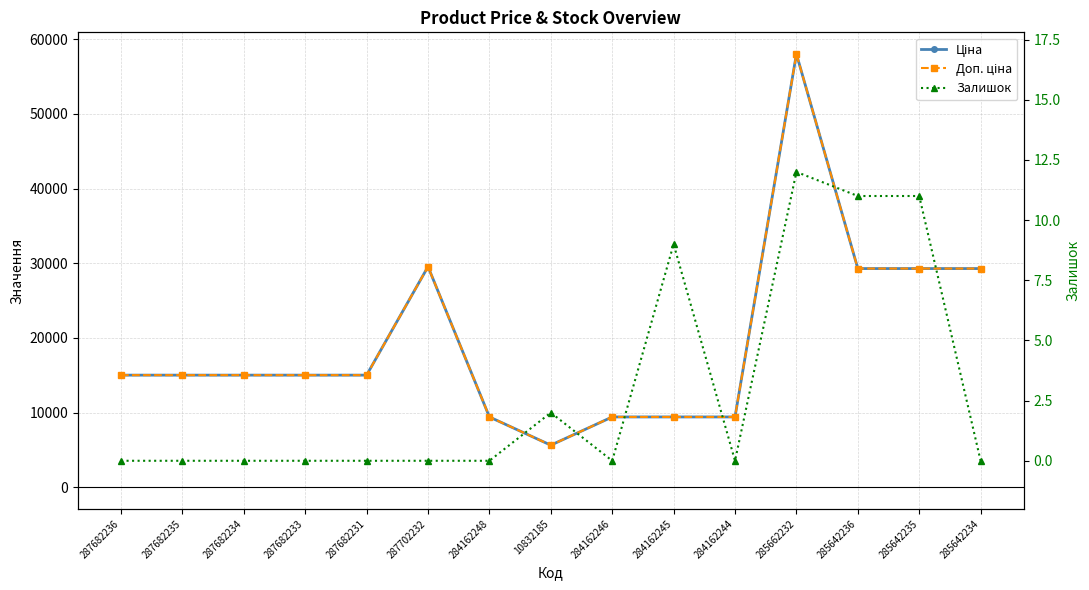

At which category does the chart reach its minimum across all series?

287682236